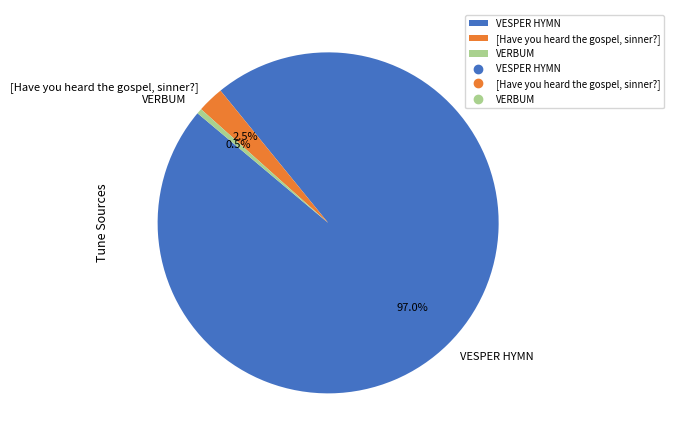

Which category has the smallest portion of the pie?

VERBUM